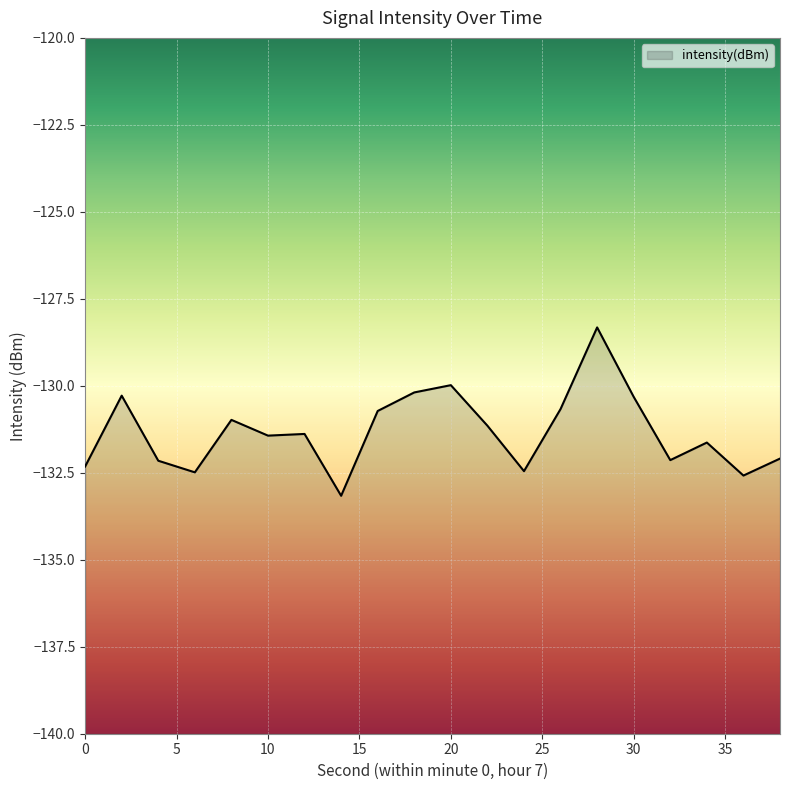

Where does the data first go above -131?

2